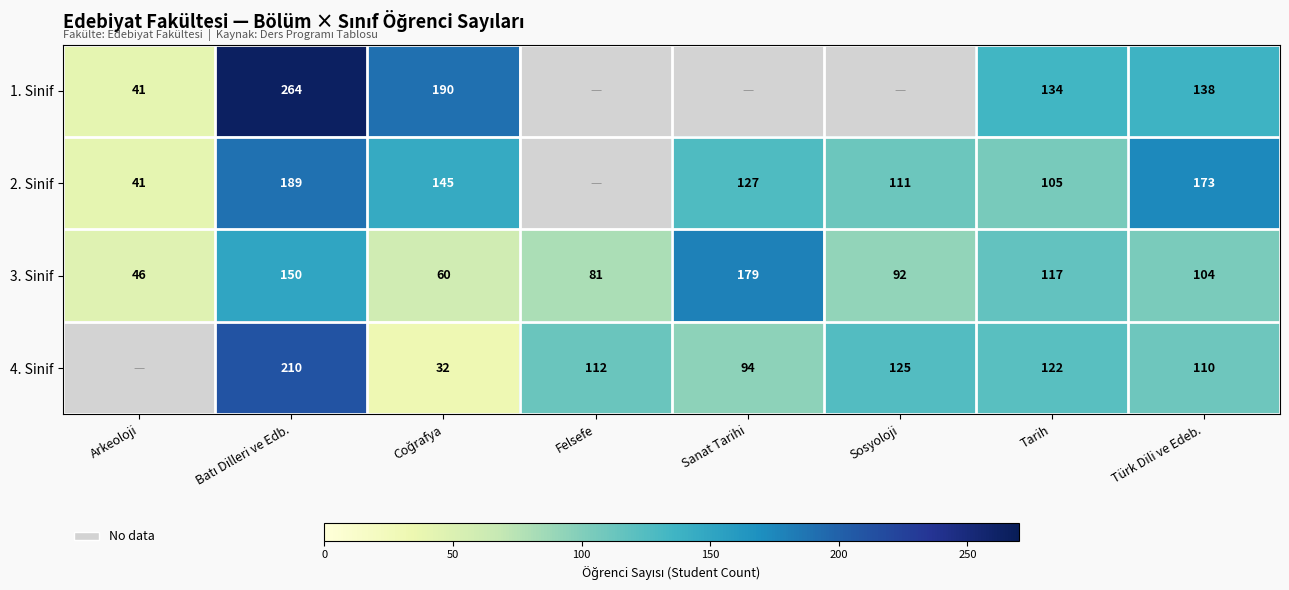

What is the difference between the maximum and minimum values in the 3. Sinif series?

133